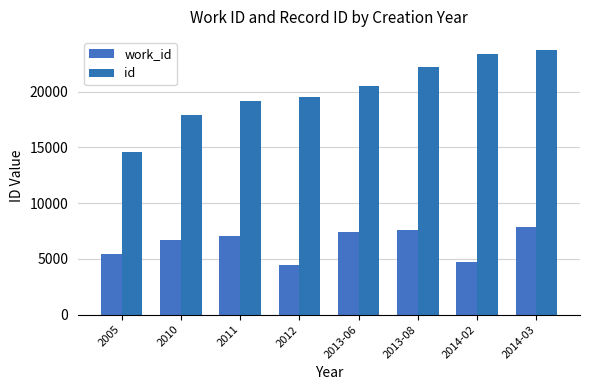

Reading left to right, extract all data points from this chart.

work_id: 2005=5452	2010=6713	2011=7094	2012=4475	2013-06=7409	2013-08=7593	2014-02=4702	2014-03=7856
id: 2005=14574	2010=17860	2011=19178	2012=19513	2013-06=20530	2013-08=22208	2014-02=23372	2014-03=23710